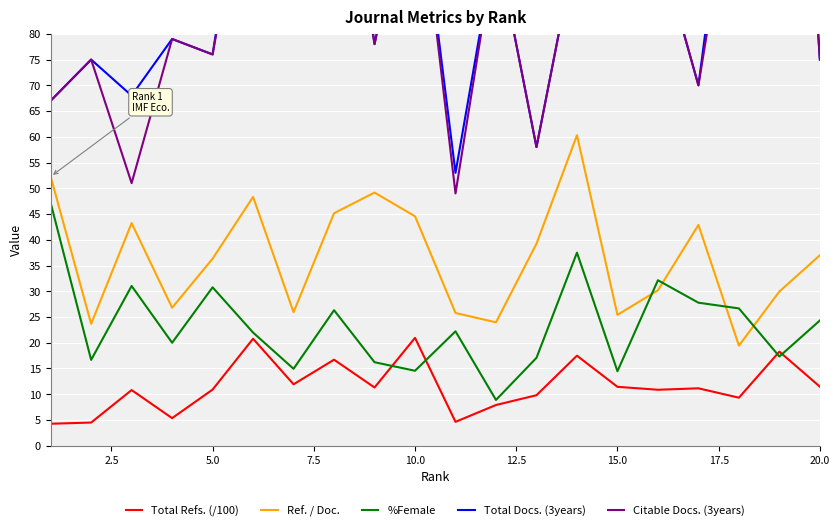

Reading right to left, transcribe all the data shown in this chart.

Total Refs. (/100): 11.5	18.3	9.3	11.2	10.9	11.4	17.5	9.8	7.9	4.6	20.9	11.3	16.7	11.9	20.8	10.9	5.4	10.8	4.5	4.3
Ref. / Doc.: 37.0	29.9	19.4	42.9	30.2	25.4	60.3	39.2	24.0	25.8	44.6	49.2	45.2	25.9	48.3	36.3	26.8	43.2	23.7	52.3
%Female: 24.3	17.3	26.7	27.8	32.1	14.5	37.5	17.1	8.9	22.2	14.6	16.2	26.3	14.9	22.0	30.8	20.0	31.0	16.7	47.2
Total Docs. (3years): 75.0	196.0	130.0	70.0	98.0	120.0	98.0	58.0	98.0	53.0	116.0	78.0	138.0	163.0	126.0	76.0	79.0	68.0	75.0	67.0
Citable Docs. (3years): 75.0	196.0	118.0	70.0	98.0	120.0	98.0	58.0	98.0	49.0	116.0	78.0	125.0	163.0	120.0	76.0	79.0	51.0	75.0	67.0